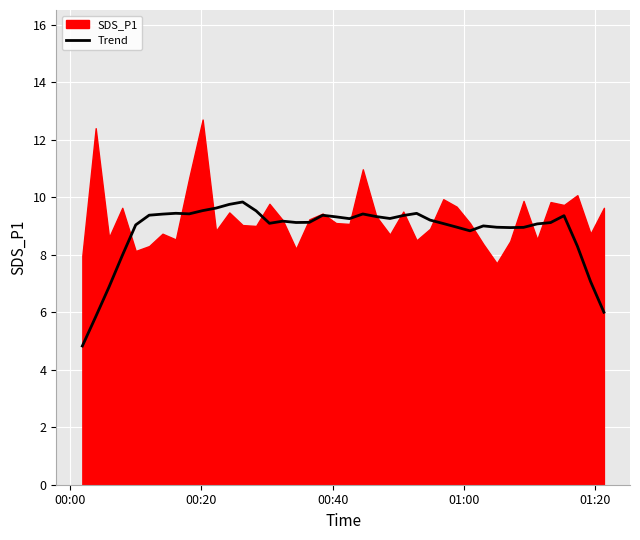

What is the value of the 30th point from the left?

8.8